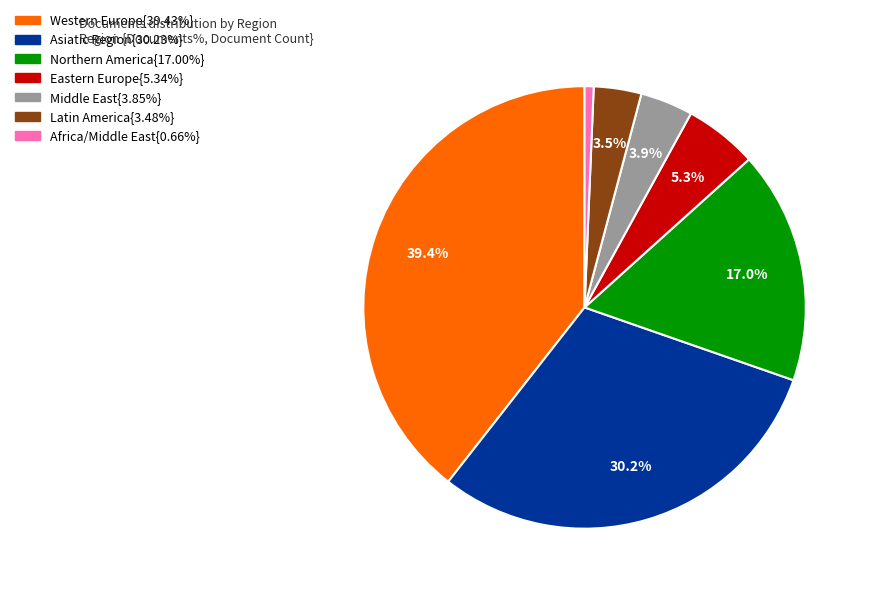

How many slices are in this pie chart?

7